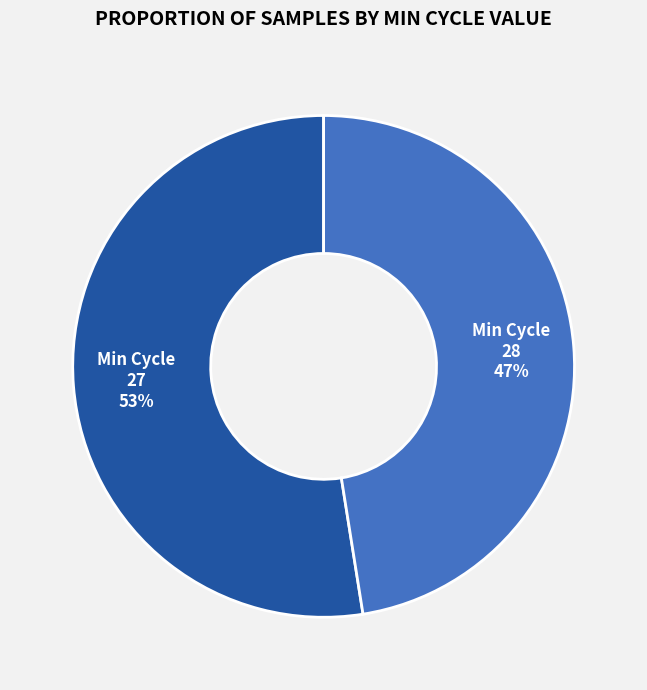

What percentage is the Min Cycle 27 slice, to the nearest percent?

53%